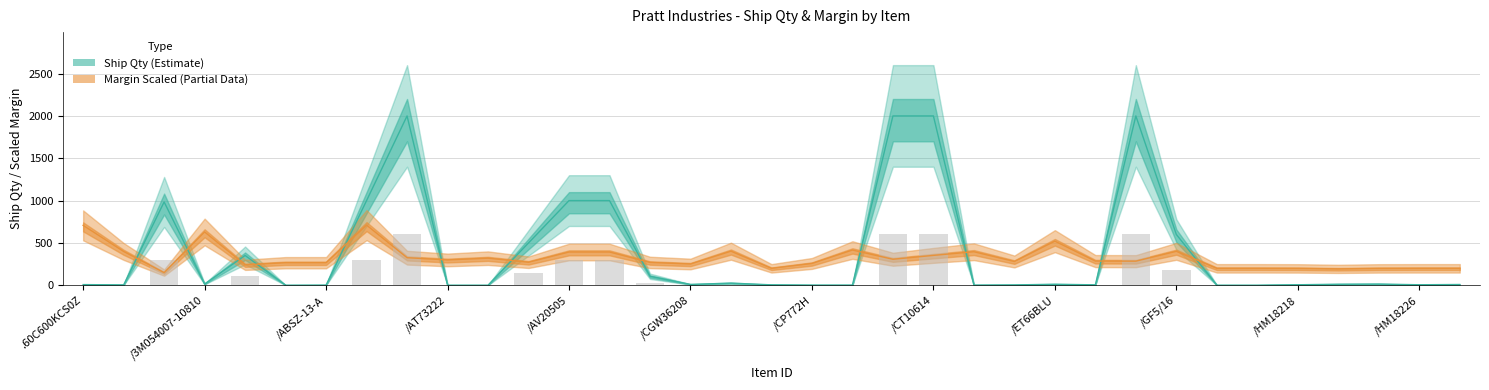

The value at /ABSC-314 is 266.4. True or false?

True